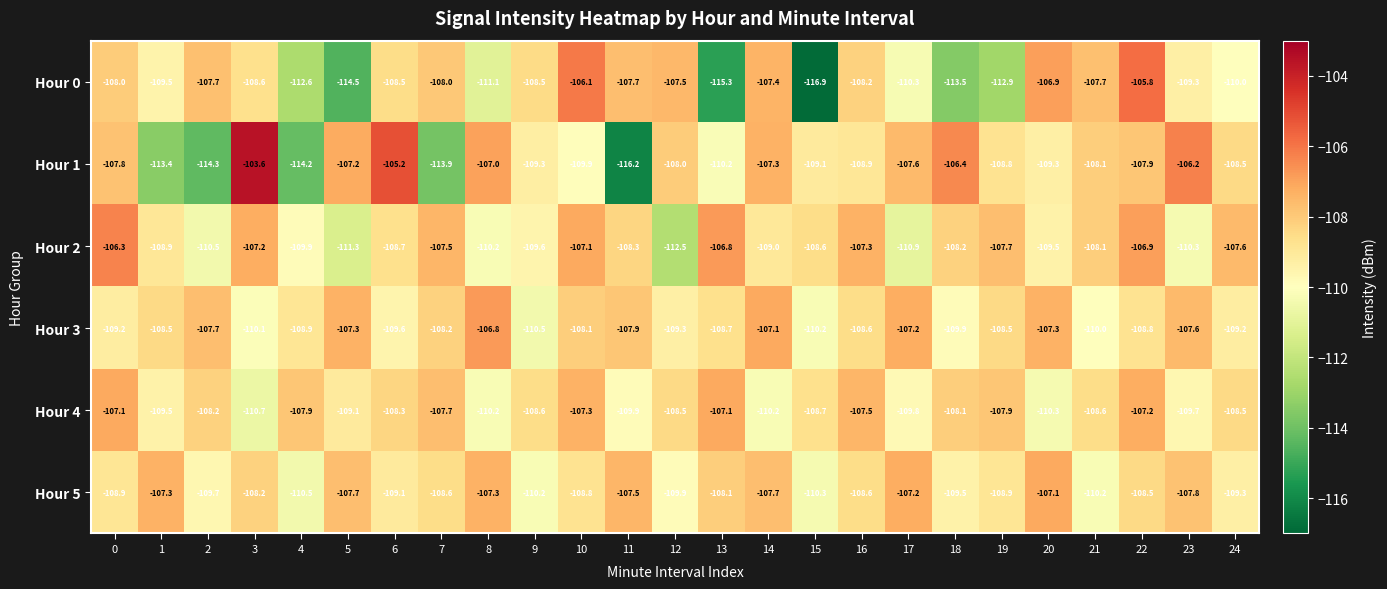

True or false: Hour 3 has a value of -110.0 at 21.

True